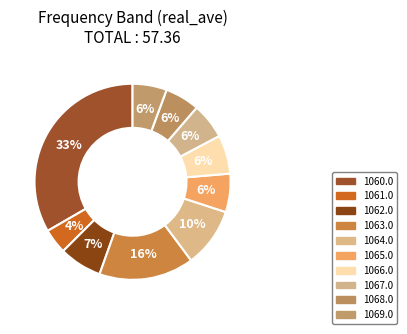

How many segments does this pie chart have?

10